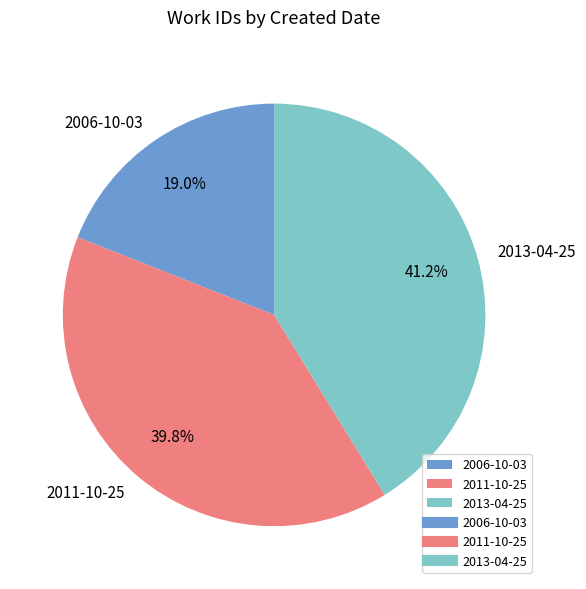

Rank the categories by value from lowest to highest.

2006-10-03, 2011-10-25, 2013-04-25